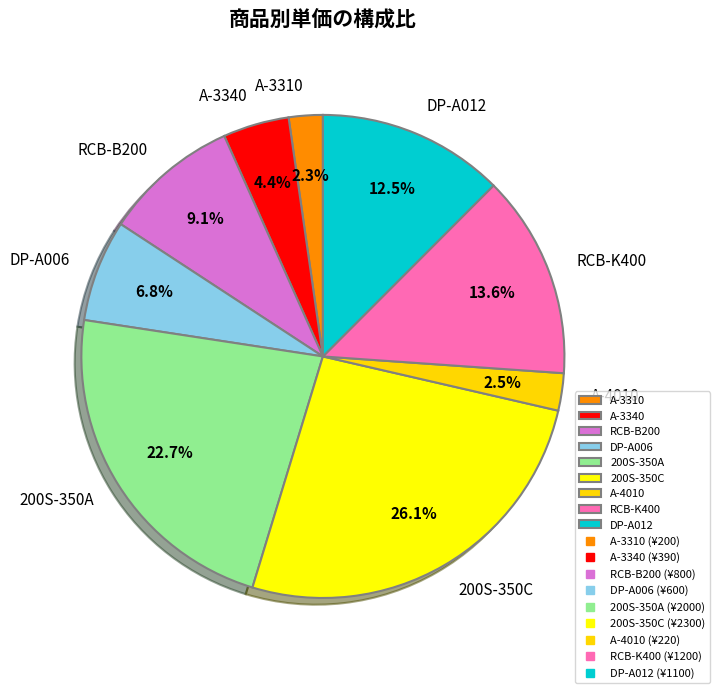

What is the largest slice in the pie chart?

200S-350C